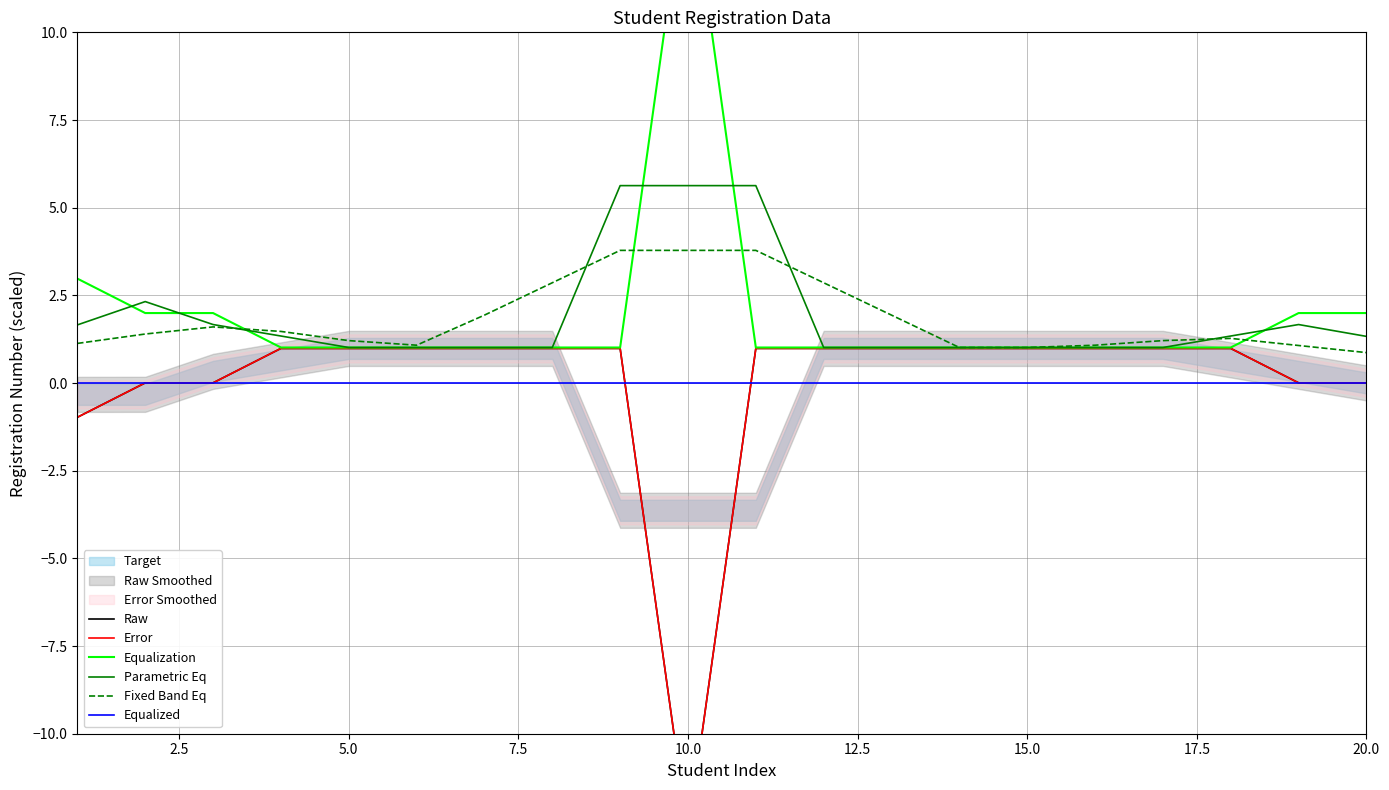

What is the maximum value for Parametric Eq?

5.6